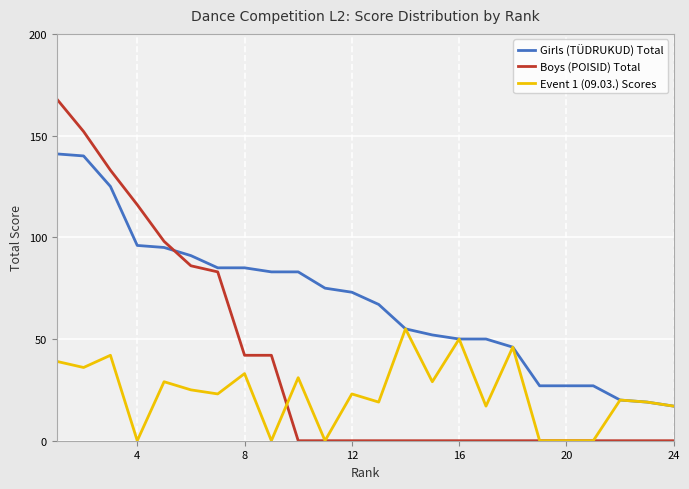

Reading left to right, extract all data points from this chart.

Girls (TÜDRUKUD) Total: 141	140	125	96	95	91	85	85	83	83	75	73	67	55	52	50	50	46	27	27	27	20	19	17
Boys (POISID) Total: 168	152	133	116	98	86	83	42	42	0	0	0	0	0	0	0	0	0	0	0	0	0	0	0
Event 1 (09.03.) Scores: 39	36	42	0	29	25	23	33	0	31	0	23	19	55	29	50	17	46	0	0	0	20	19	17